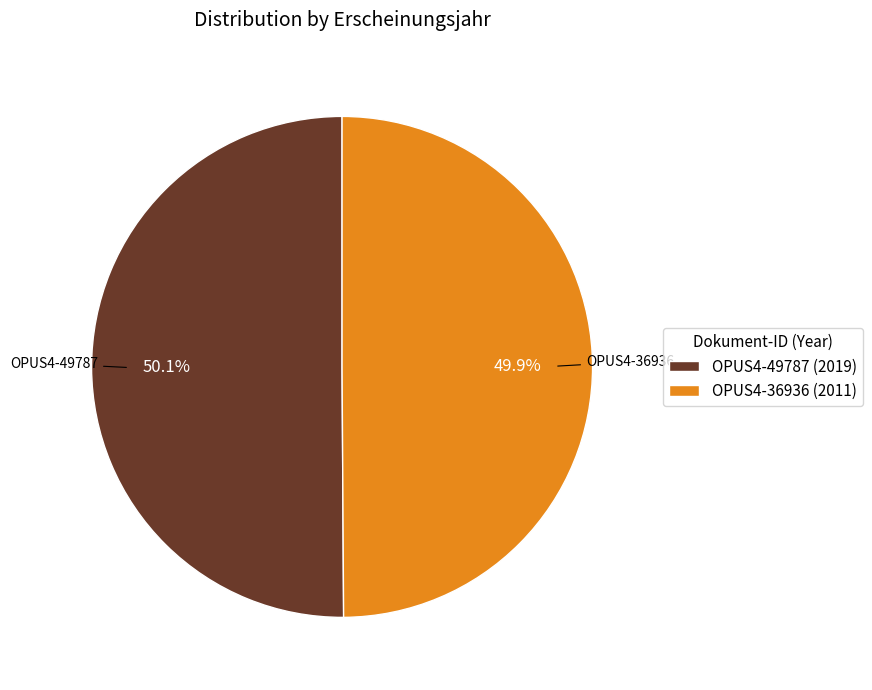

How many segments does this pie chart have?

2